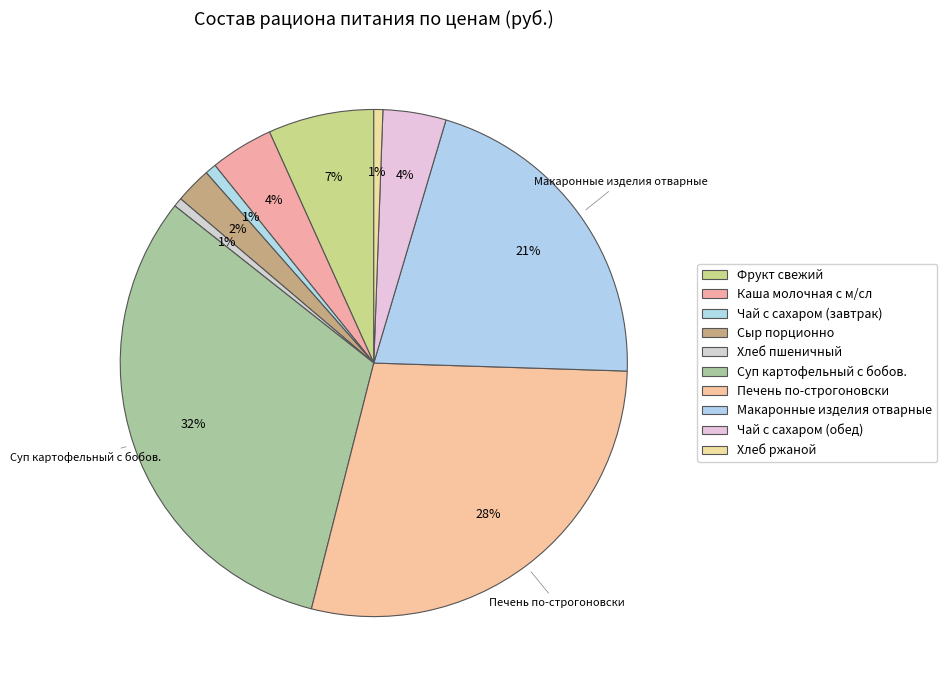

What is the change in value from Суп картофельный с бобов. to Печень по-строгоновски?

-22.5